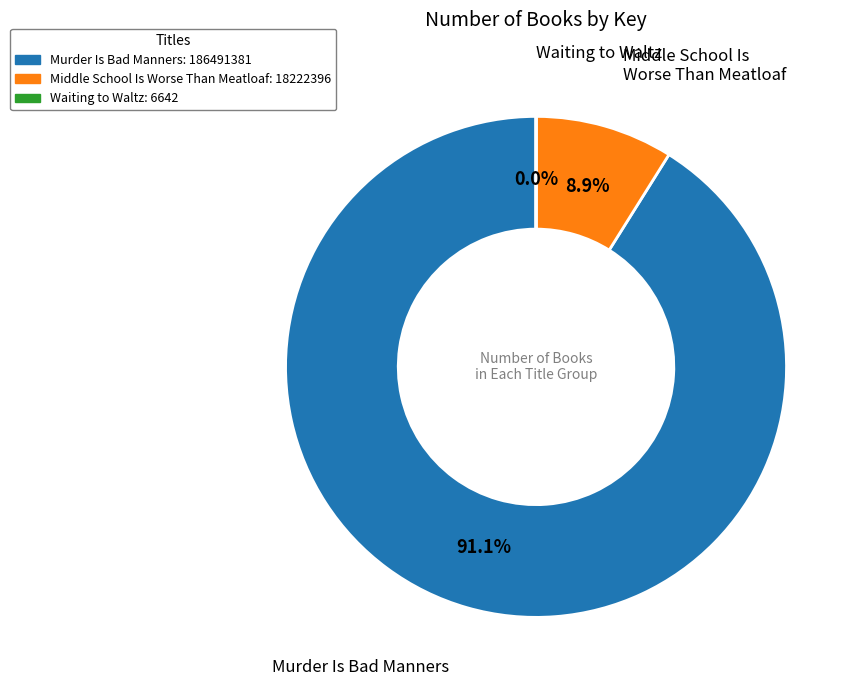

Between Middle School Is Worse Than Meatloaf: 18222396 and Murder Is Bad Manners: 186491381, which is larger?

Murder Is Bad Manners: 186491381